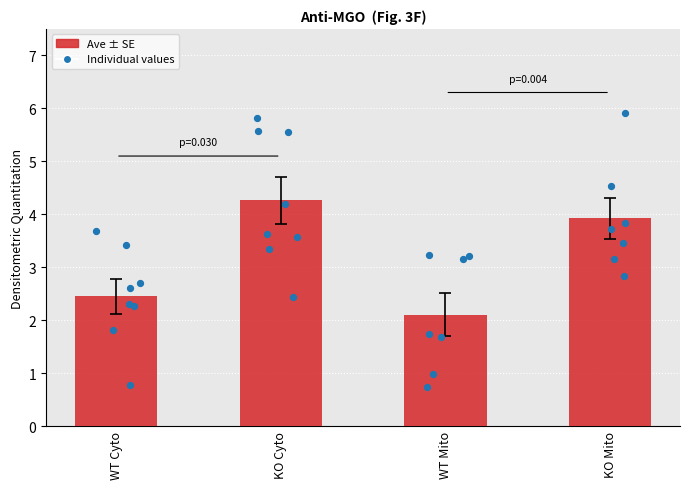

Approximately how many times larger is the value at WT Mito compared to KO Mito?

0.5